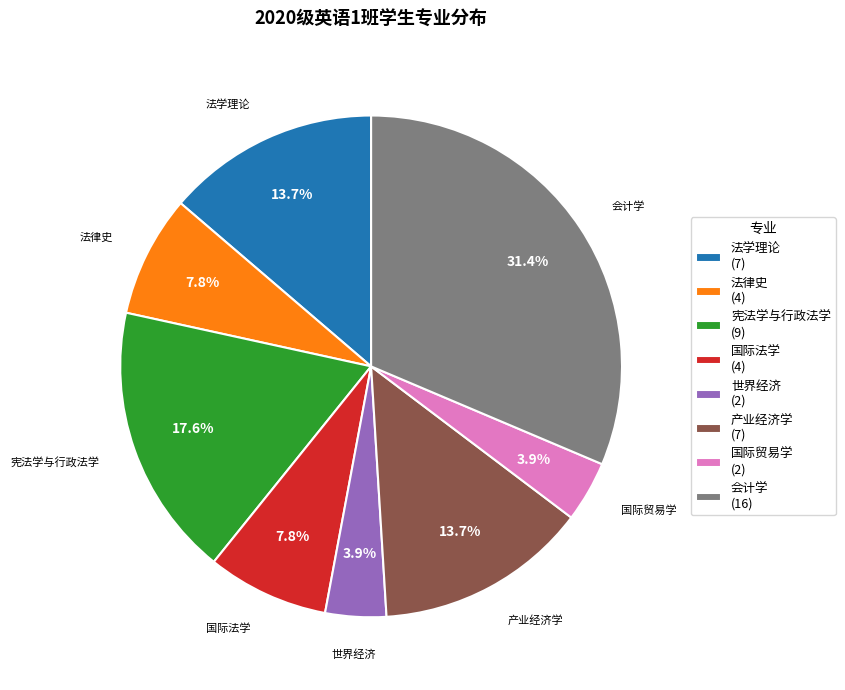

The 产业经济学 slice represents 26% of the pie. True or false?

False